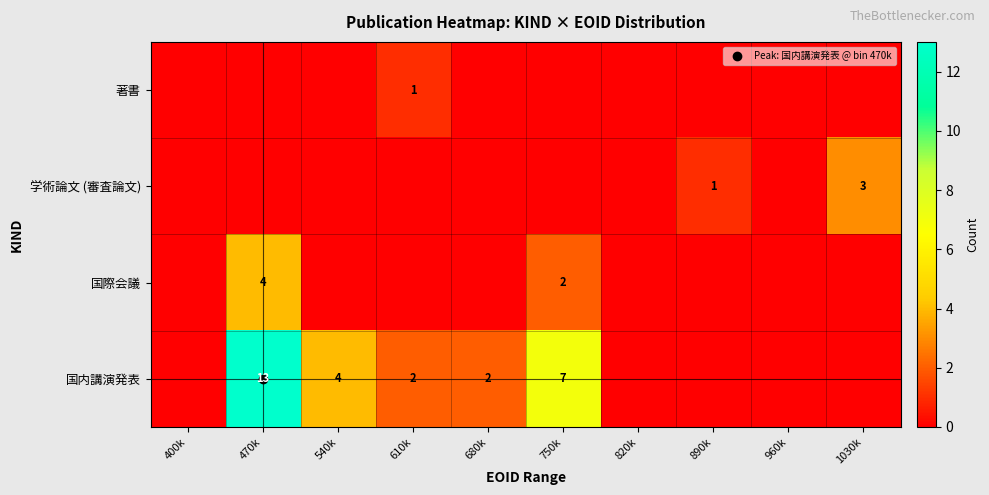

Which series has the largest total across all categories?

国内講演発表